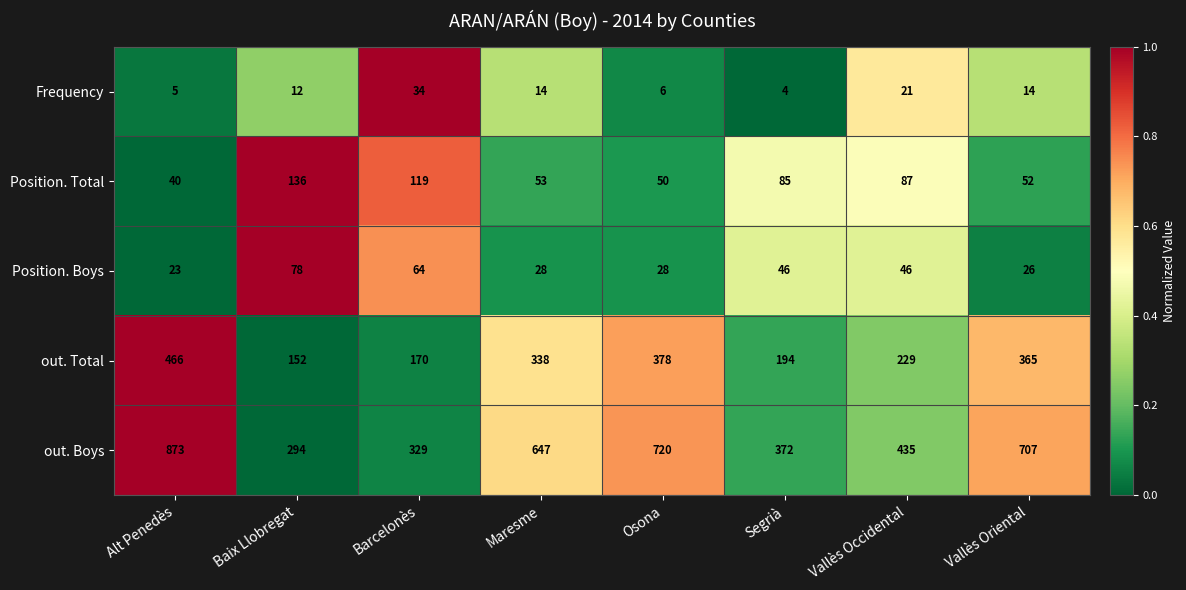

Is it true that out. Total equals 152 at Baix Llobregat?

True